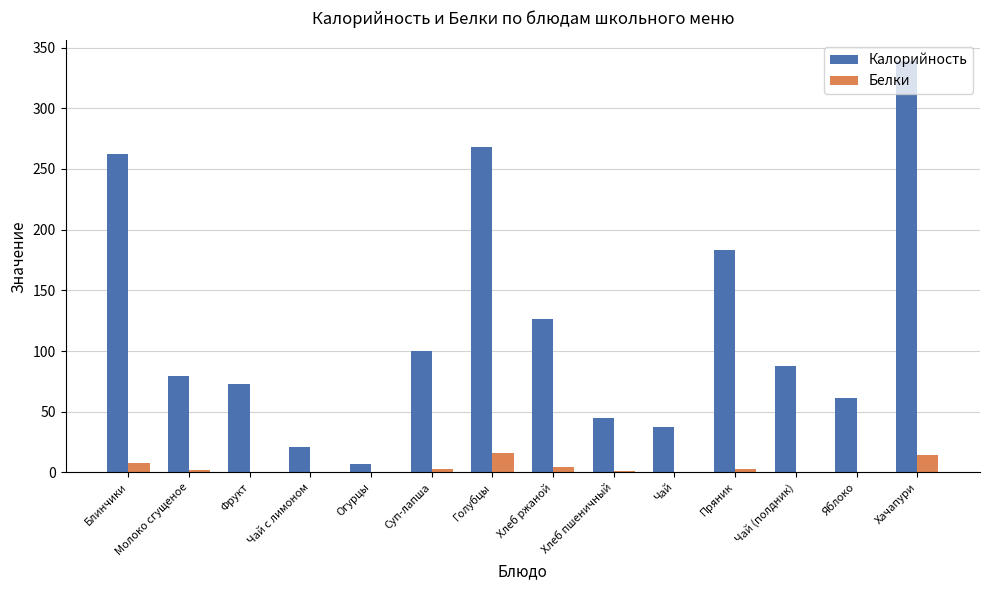

What is the maximum value shown in the chart?

339.0